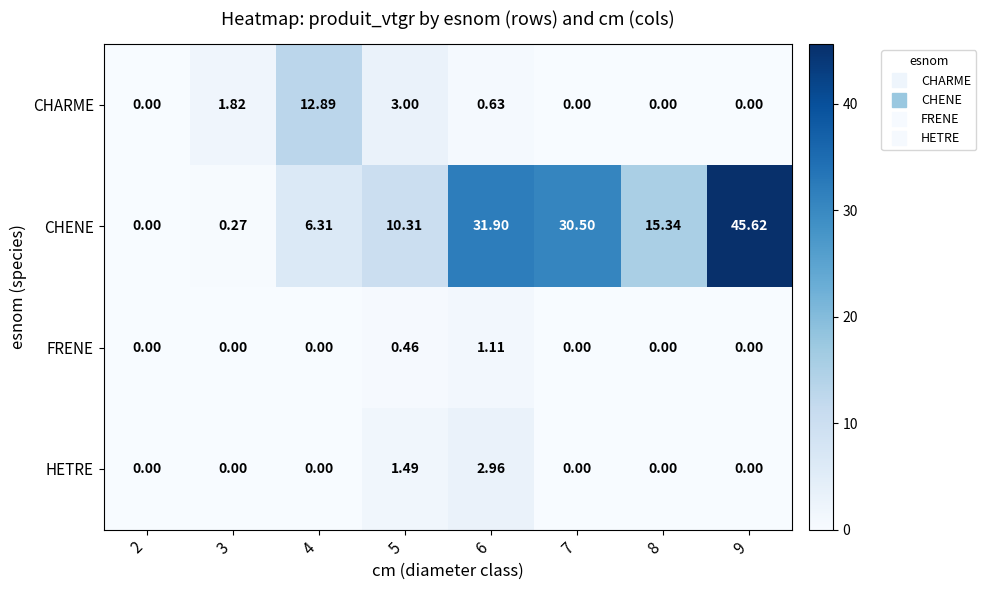

At how many categories does at least one series exceed 37?

1